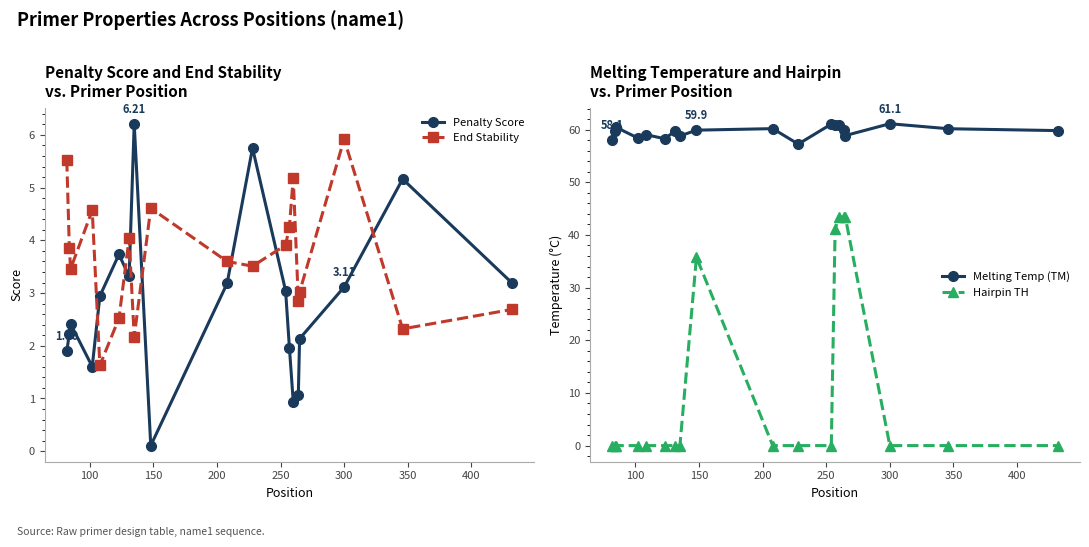

True or false: Melting Temp (TM) has more than 2 interior local peaks.

True